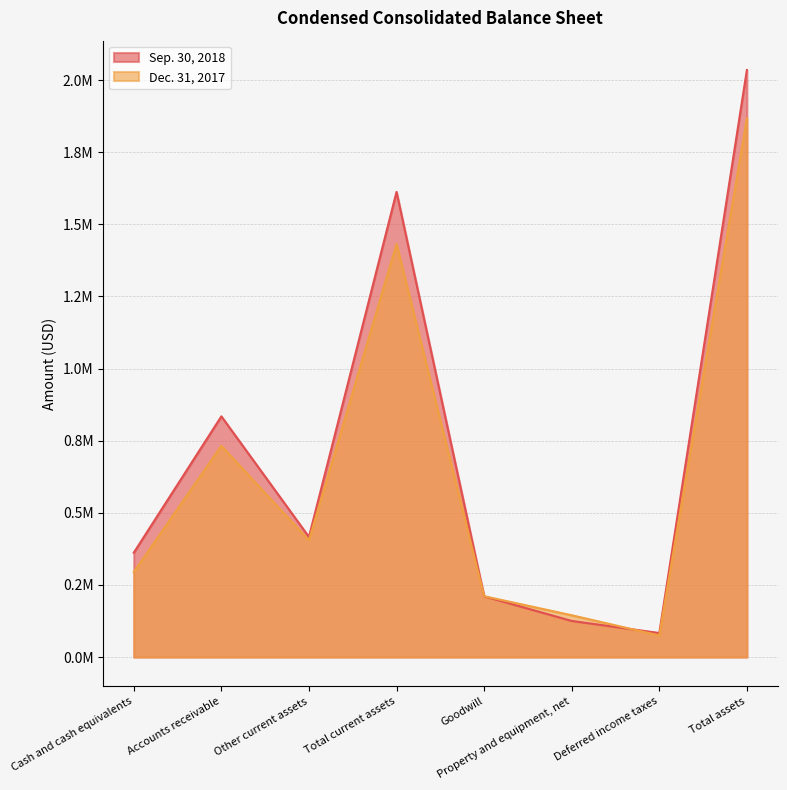

The value of Sep. 30, 2018 at Deferred income taxes is 83304. True or false?

True